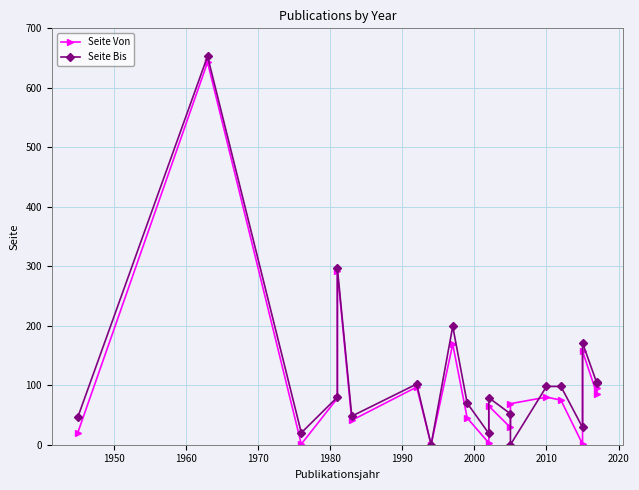

Where is Seite Von nearest to the value 321?

1980